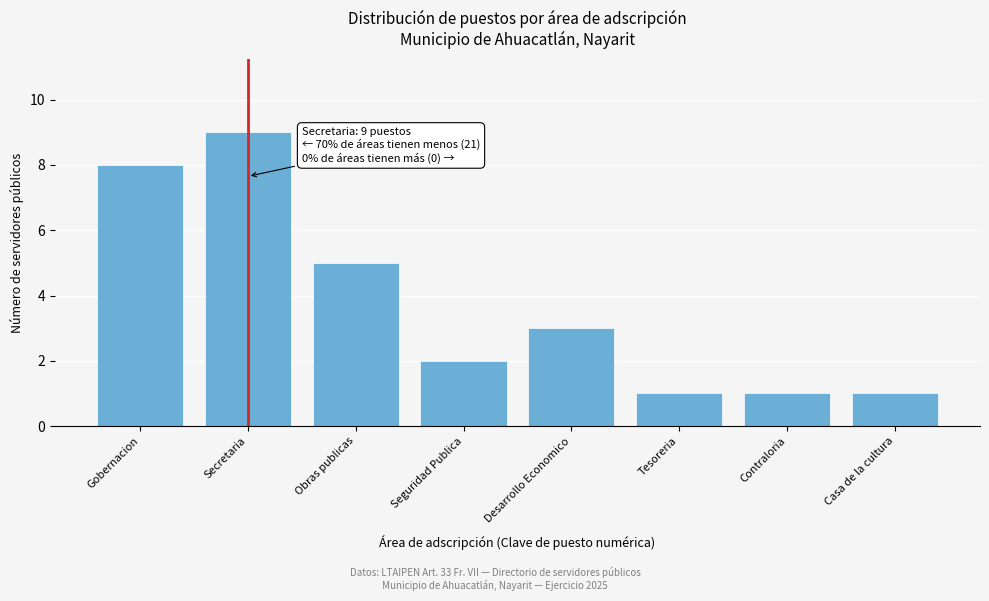

Reading left to right, list all the values displayed in this chart.

8	9	5	2	3	1	1	1